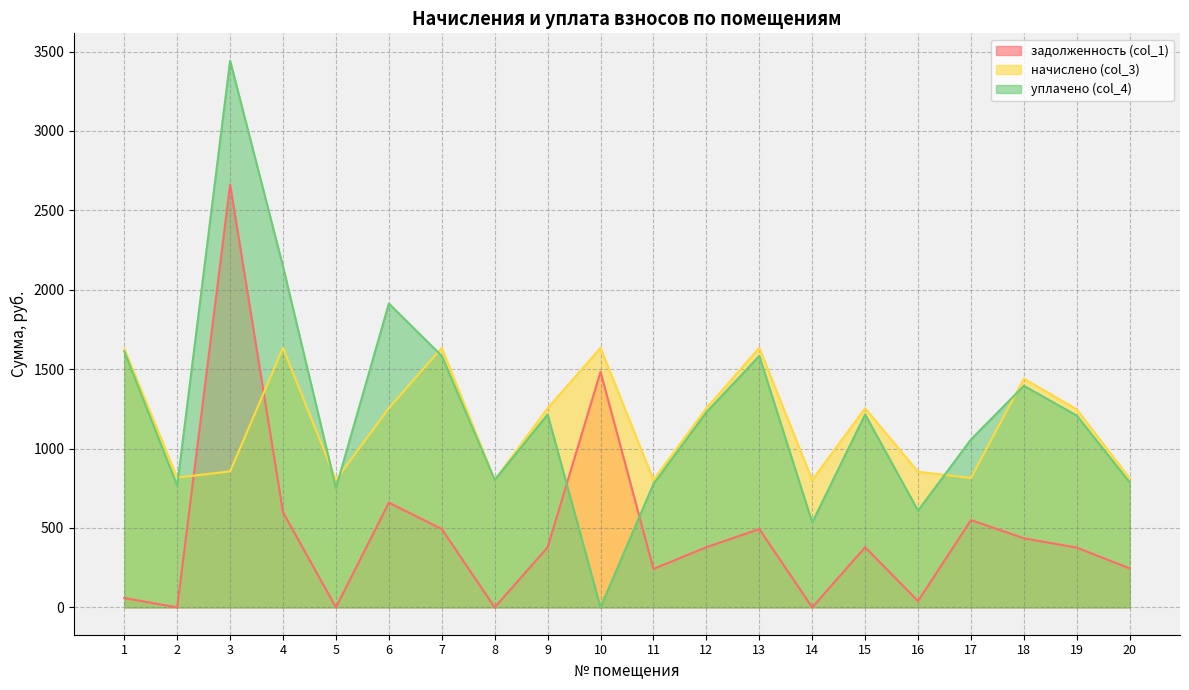

True or false: начислено (col_3) and уплачено (col_4) intersect in this chart.

True